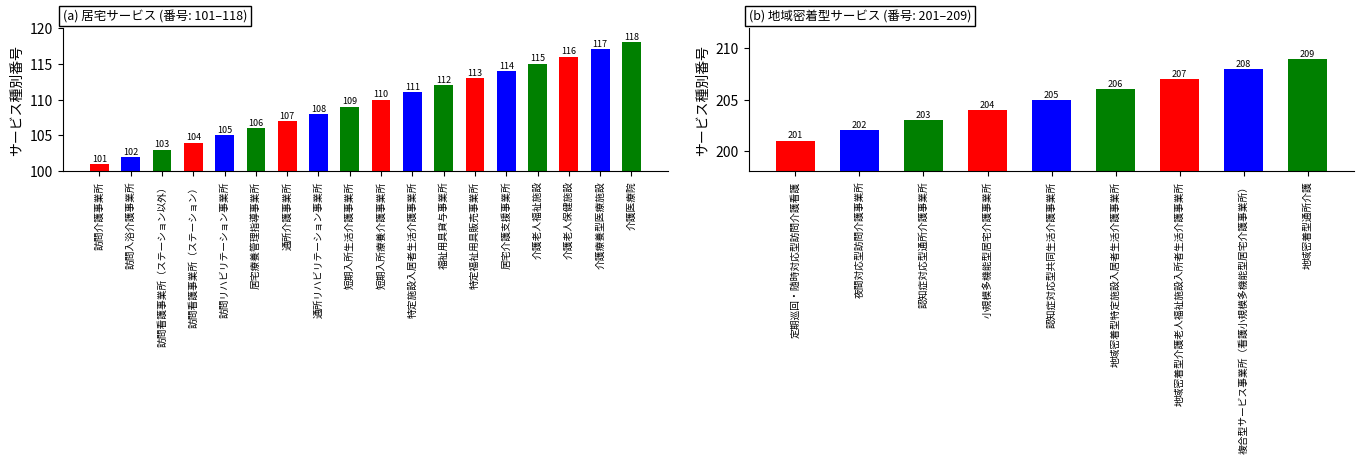

Are the bars grouped side by side (vs. stacked)?

No